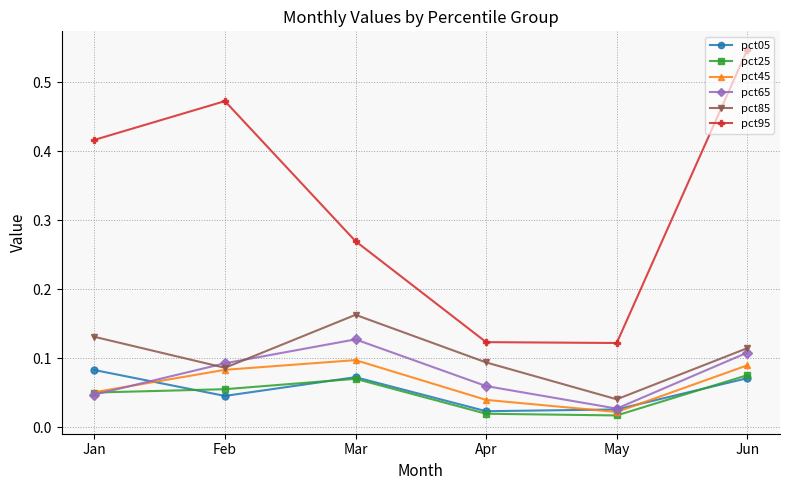

At which label does pct85 reach its peak?

Mar